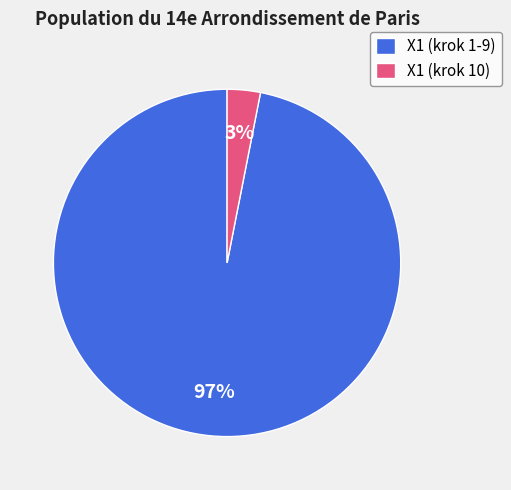

Is the sum of X1 (krok 10) and X1 (krok 1-9) greater than half?

Yes